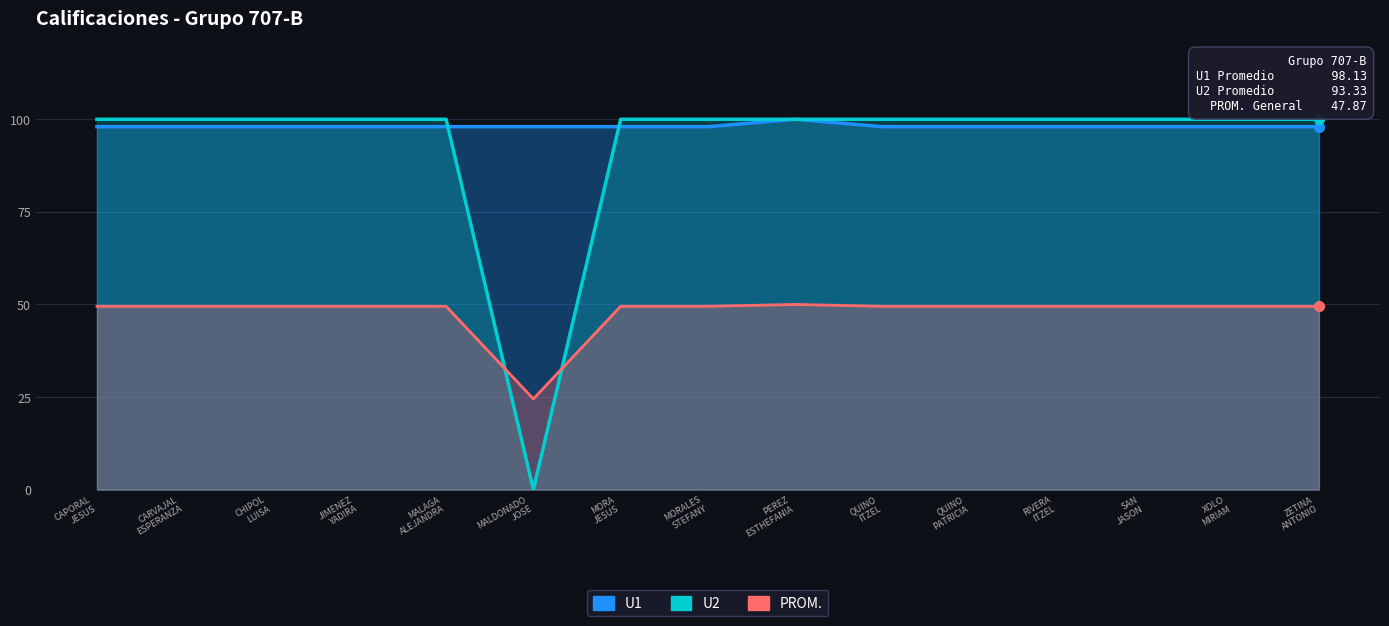

What is the sum of the U2 values at CHIPOL
LUISA and XOLO
MIRIAM?

200.0